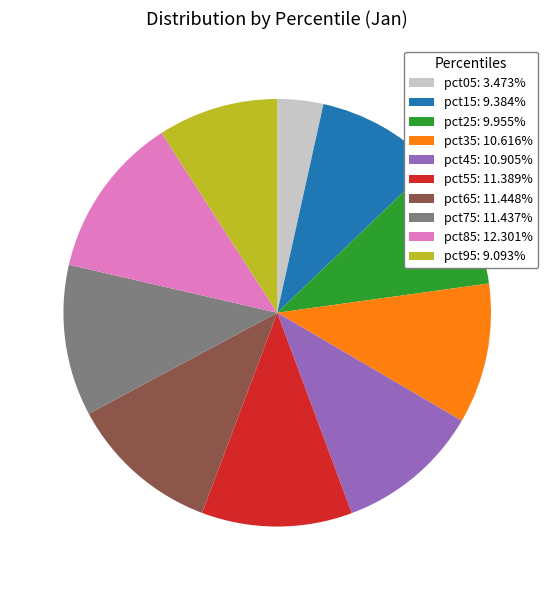

Do pct75: 11.437% and pct45: 10.905% together represent more than half of the pie?

No